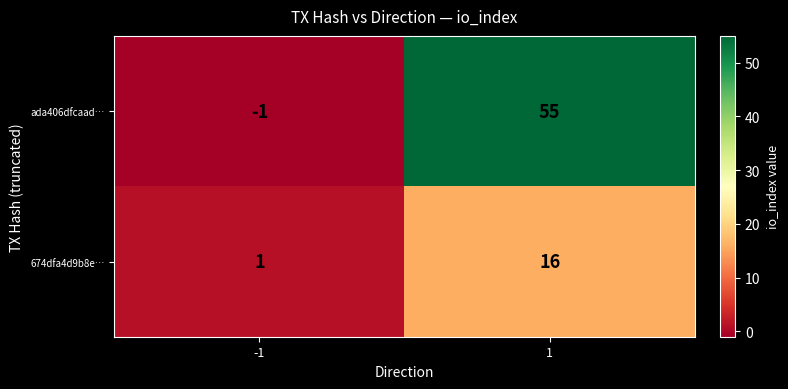

What is the maximum value shown in the chart?

55